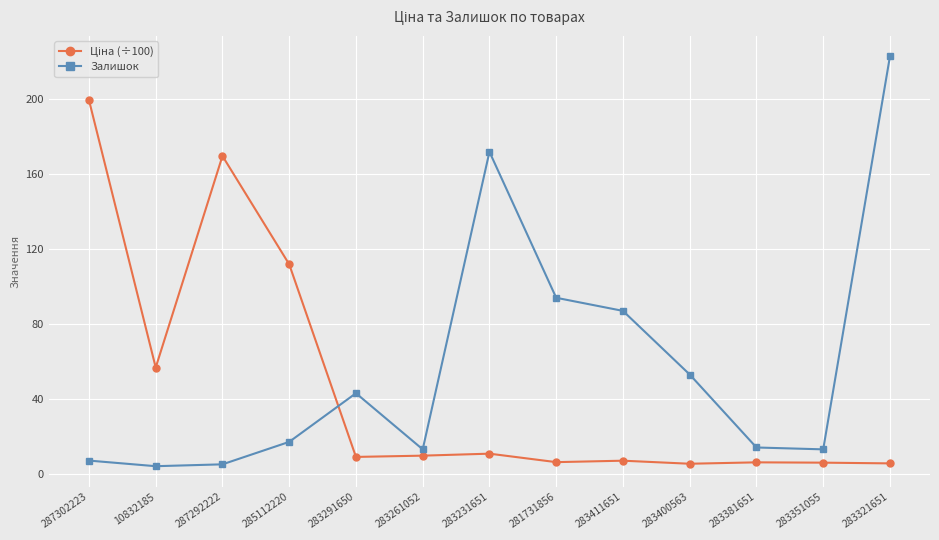

What is the sum of the Залишок values at 283381651 and 287302223?

21.0